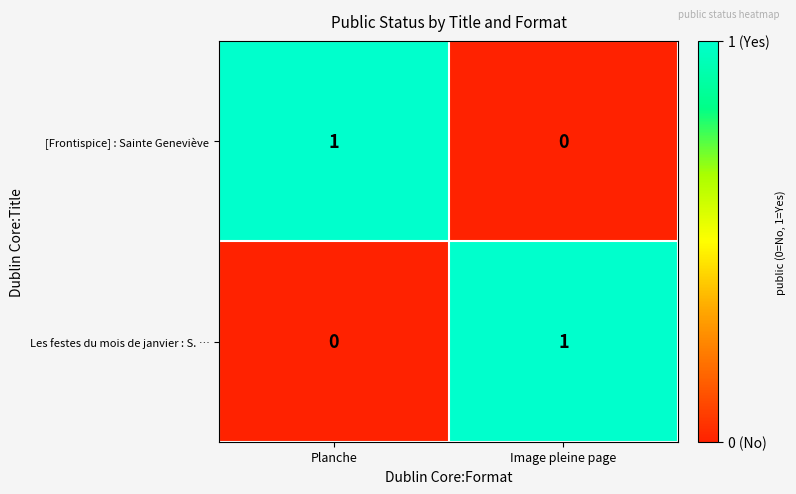

At which label is Les festes du mois de janvier : S. … closest to 0?

Planche